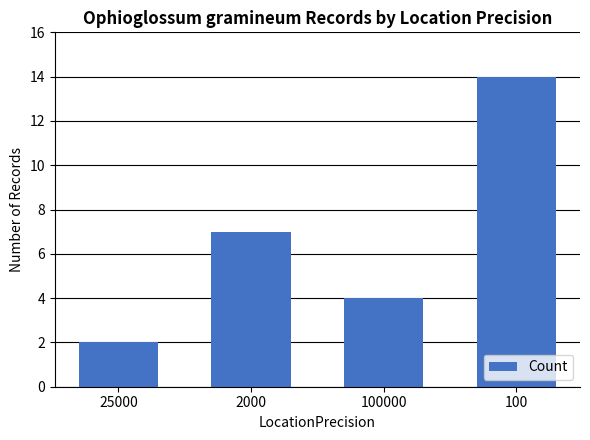

Reading right to left, list all the values displayed in this chart.

14	4	7	2